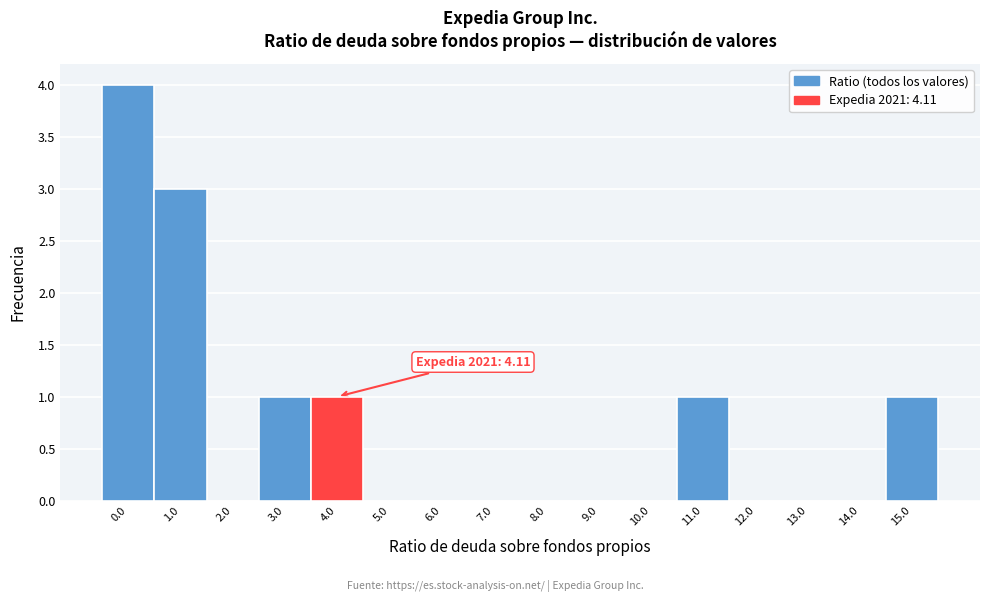

Reading left to right, extract all data points from this chart.

0.0=4	1.0=3	2.0=0	3.0=1	4.0=1	5.0=0	6.0=0	7.0=0	8.0=0	9.0=0	10.0=0	11.0=1	12.0=0	13.0=0	14.0=0	15.0=1